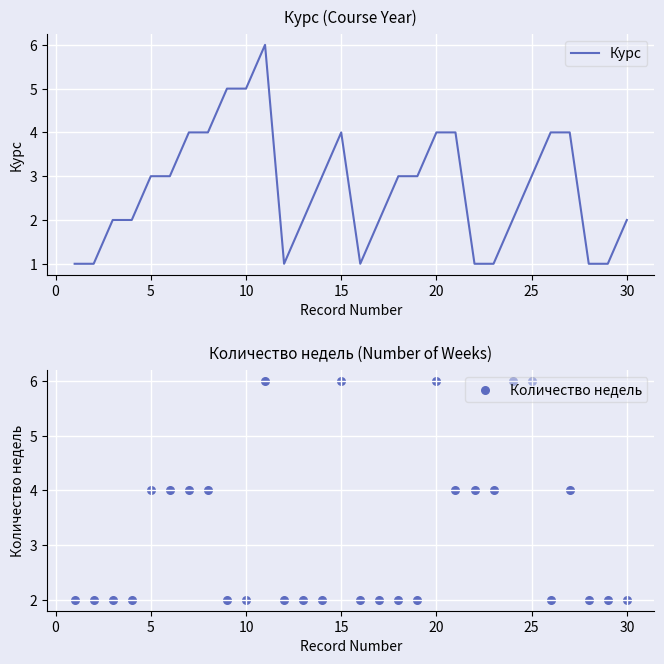

Which series has the widest spread of Y values?

Курс